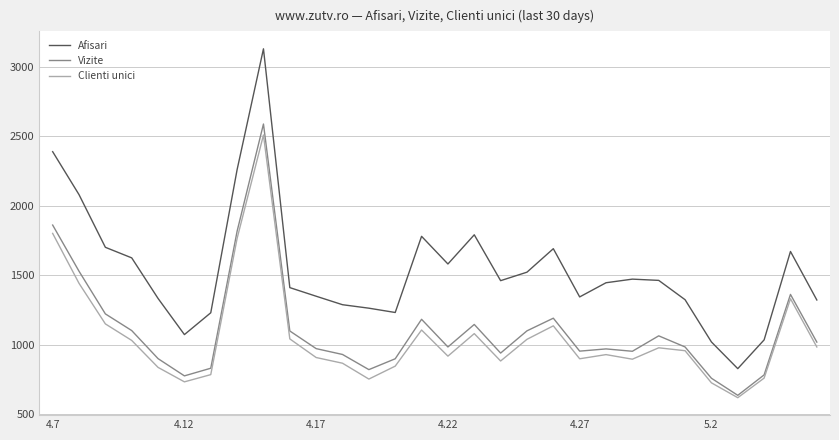

Which series has the largest total across all categories?

Afisari